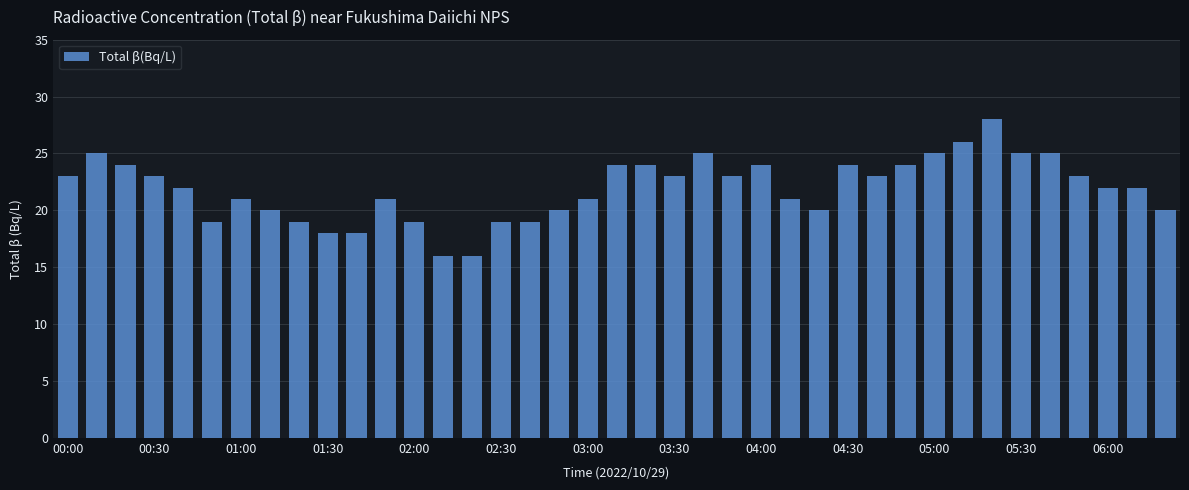

Count the number of data series in this chart.

1